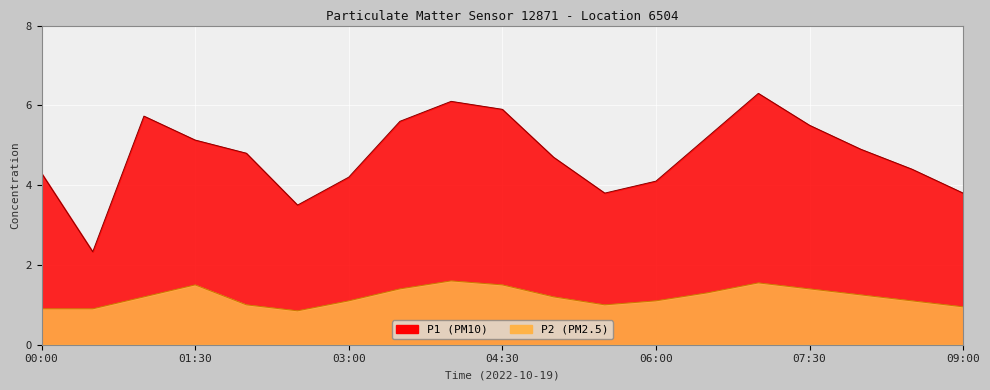

Which series changed the most between 03:30 and 06:00?

P1